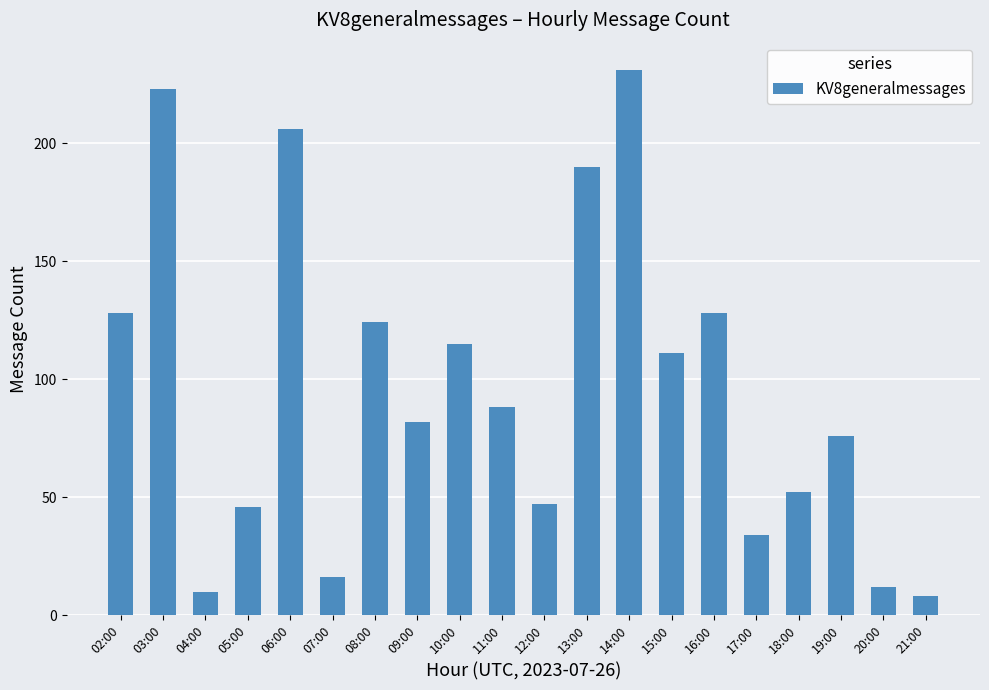

True or false: the data shows 156 at 11:00.

False